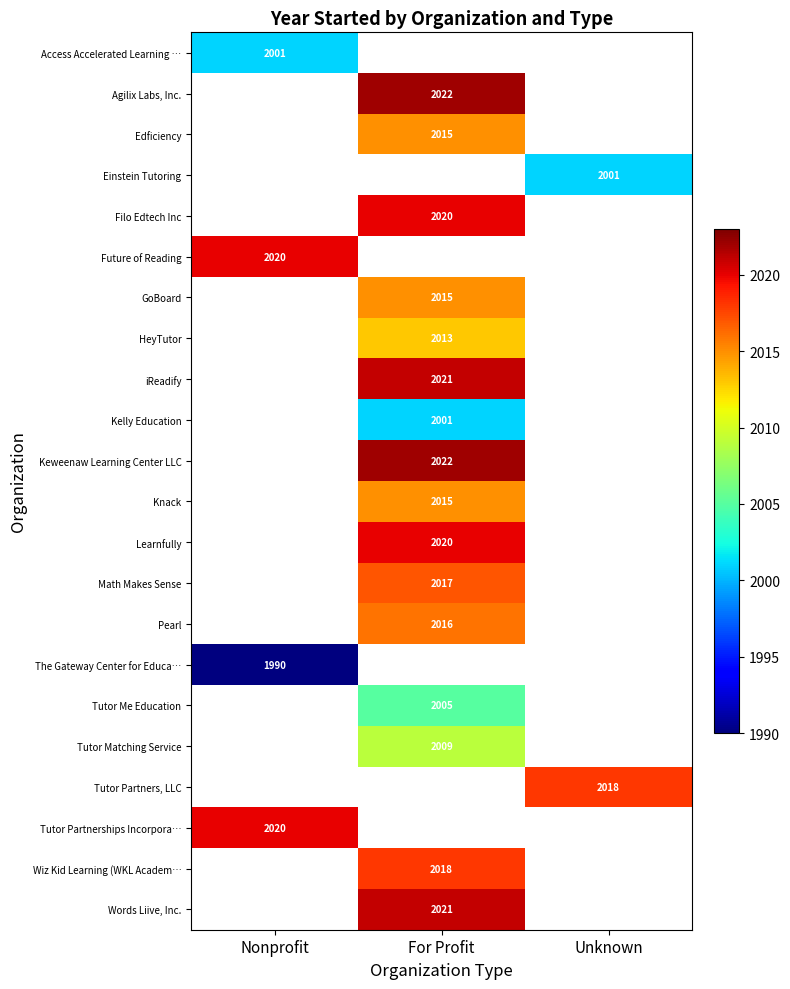

Which has a higher value, Unknown or For Profit?

For Profit